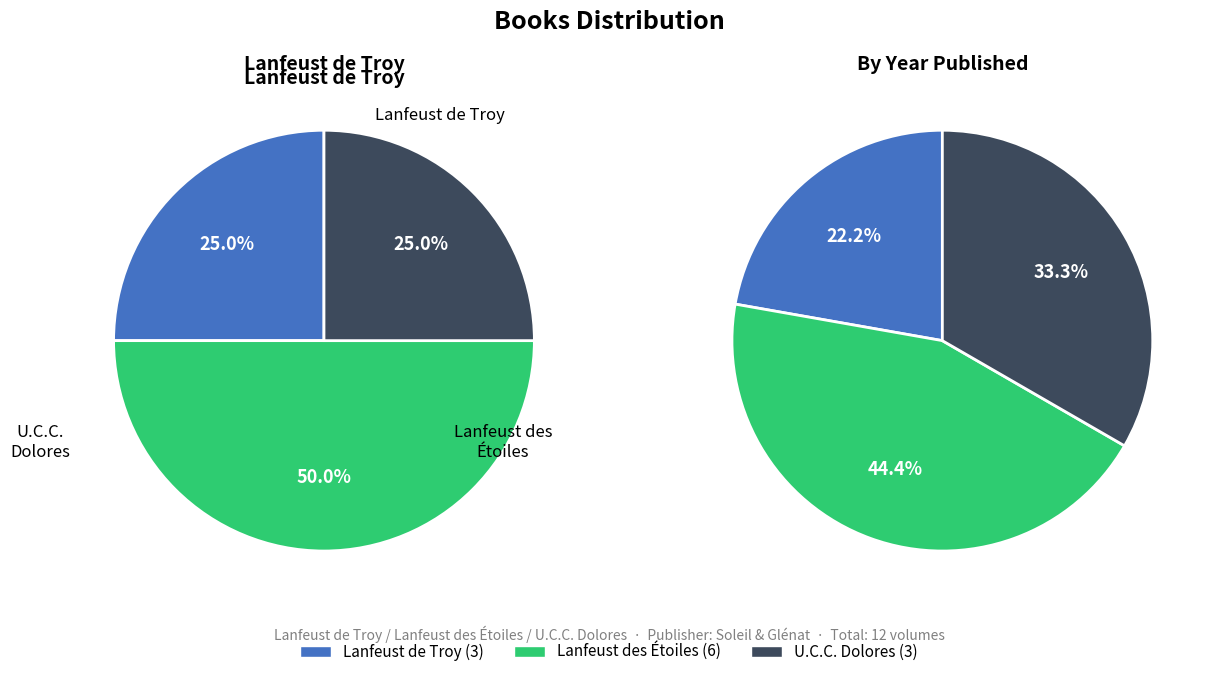

How much of the chart is everything except Lanfeust des Étoiles?

50.0%